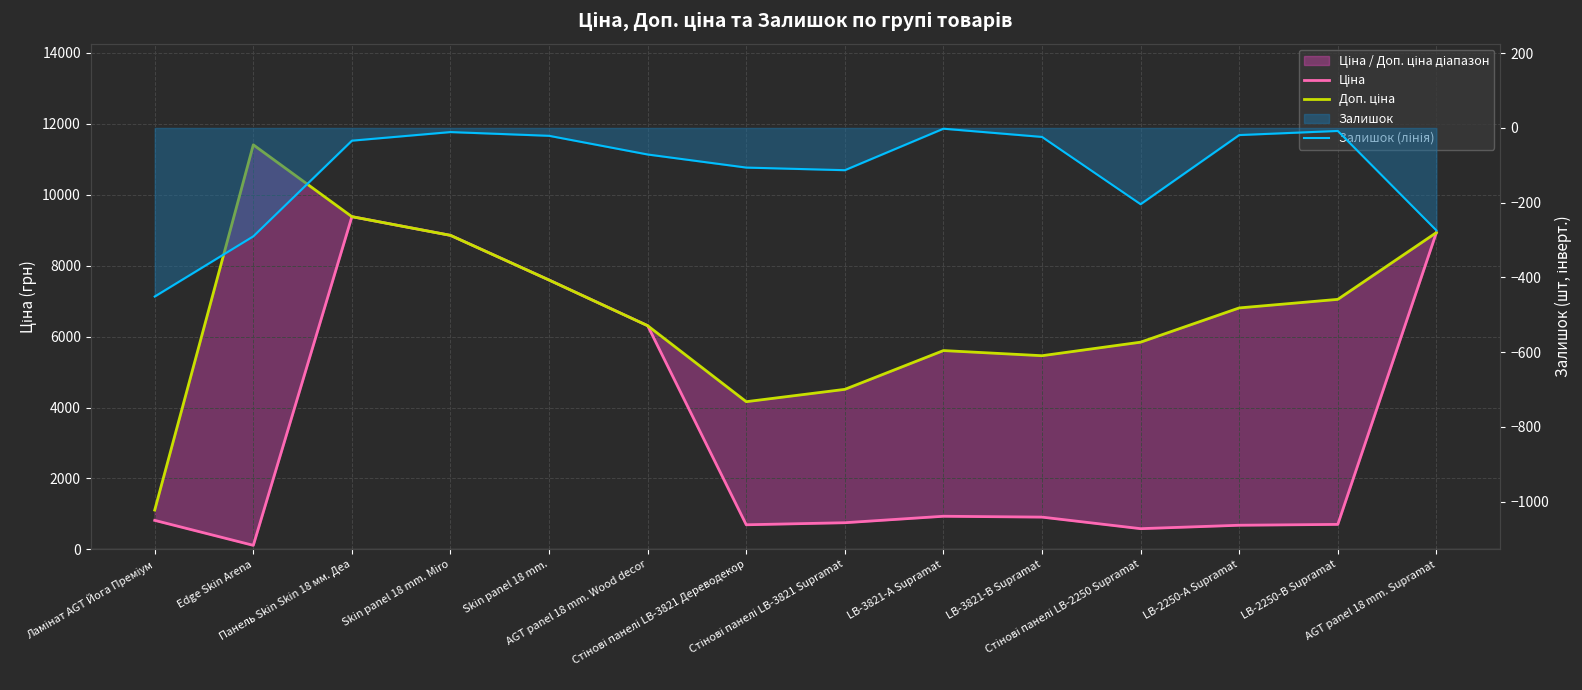

What is the difference between the maximum and minimum values in the Доп. ціна series?

10300.8